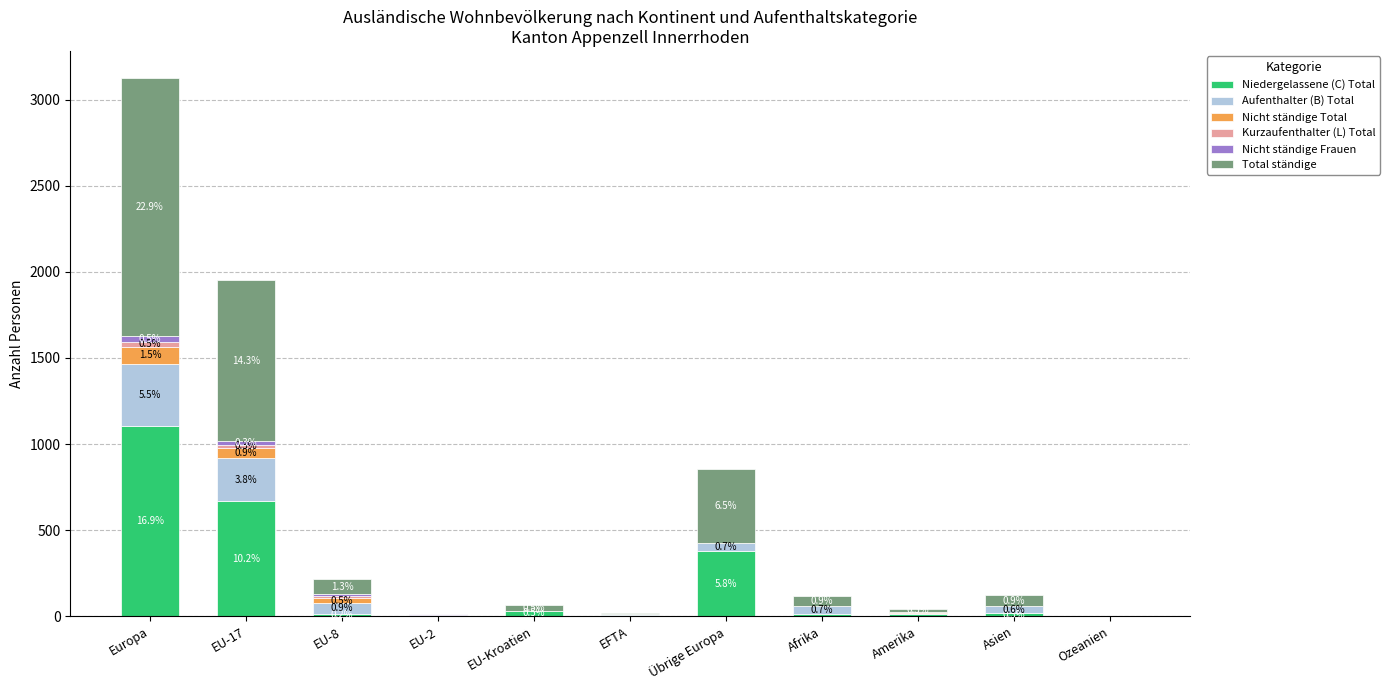

Count the number of categories in the chart.

11